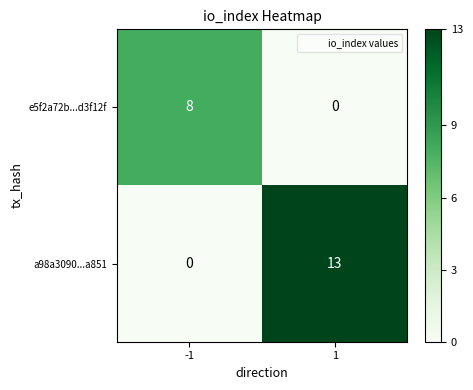

What is the total value across all series at -1?

8